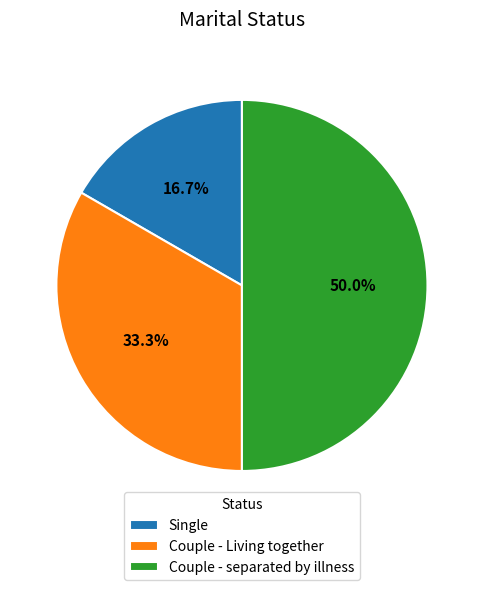

Is it true that Couple - separated by illness is 50% of the pie?

True